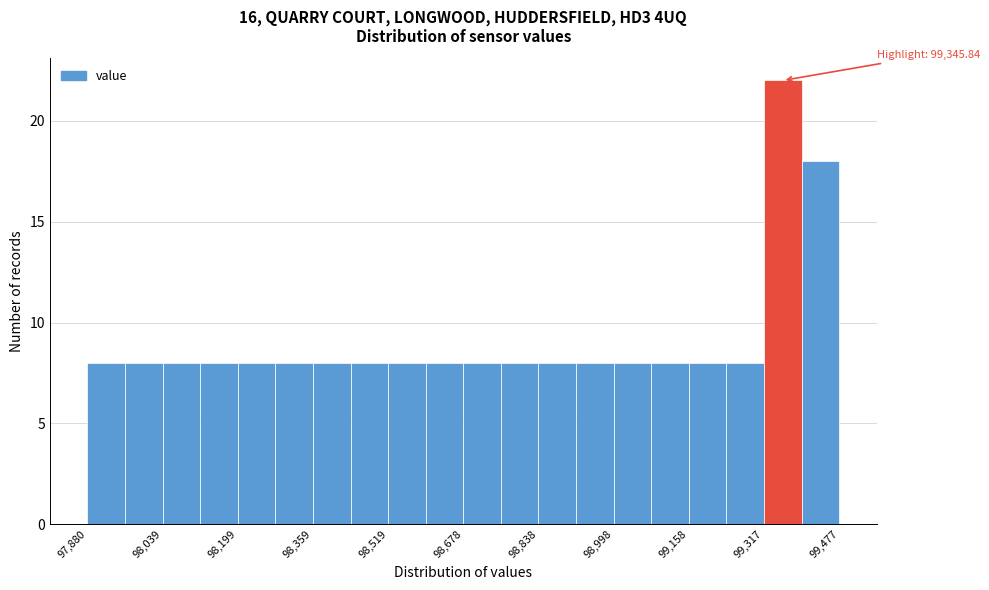

Around what value on the x-axis is the tallest bar? Give the approximate position of its centre, as read against the axis.

99360